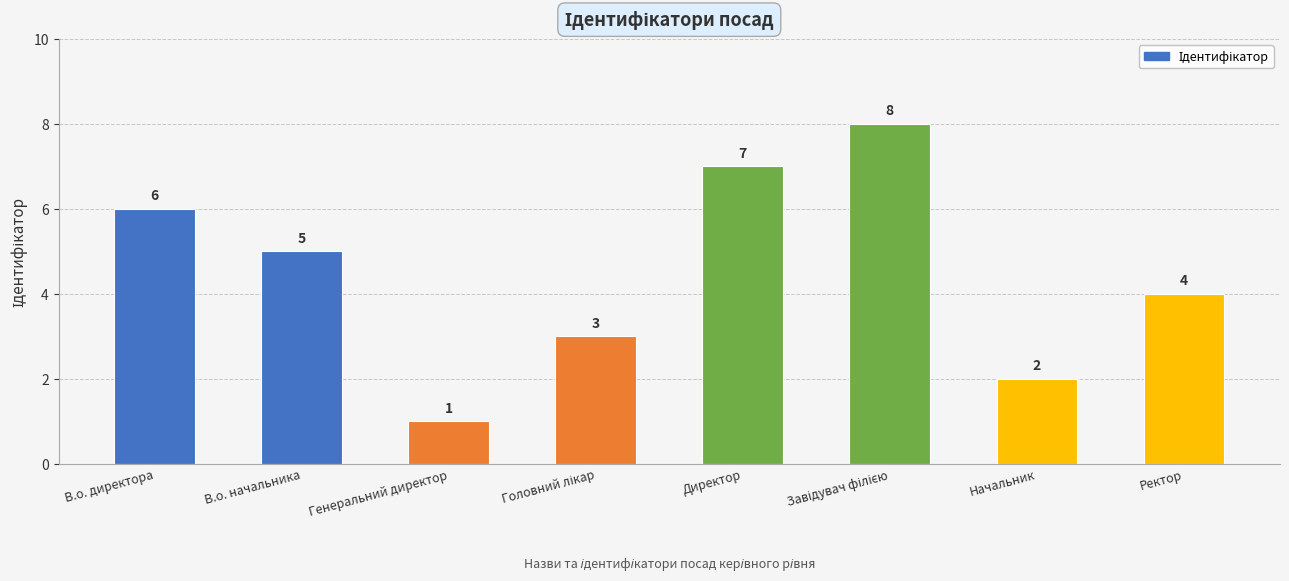

What is the difference between the maximum and second lowest values?

6